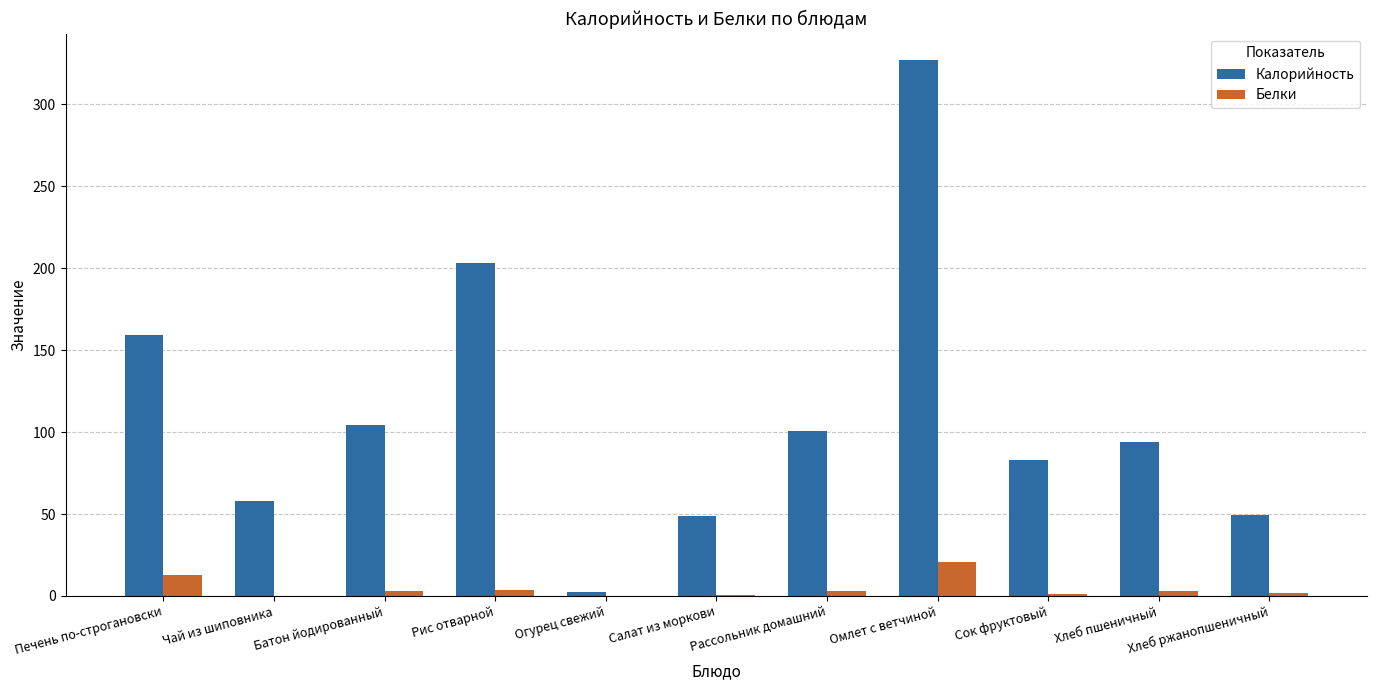

The value of Калорийность at Сок фруктовый is 82.8. True or false?

True